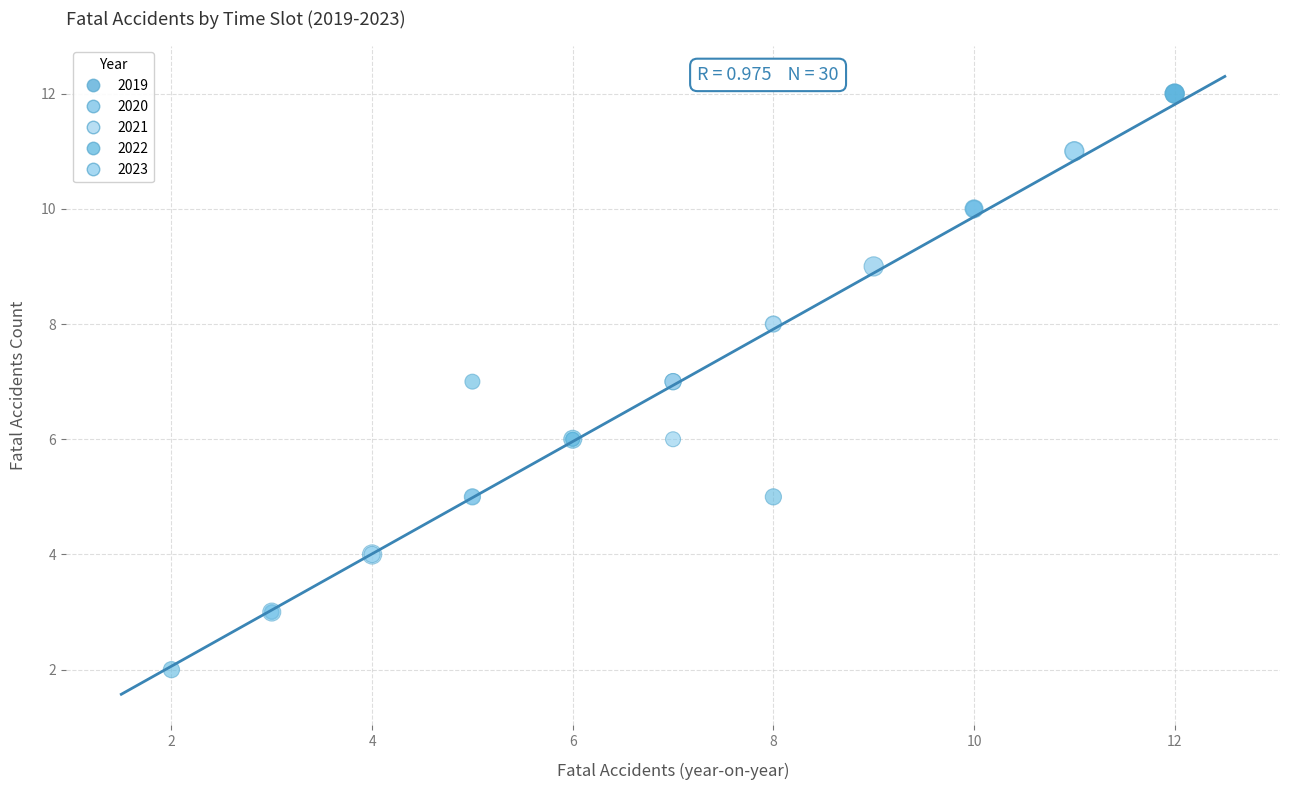

Which series contains the lowest Y value?

2022